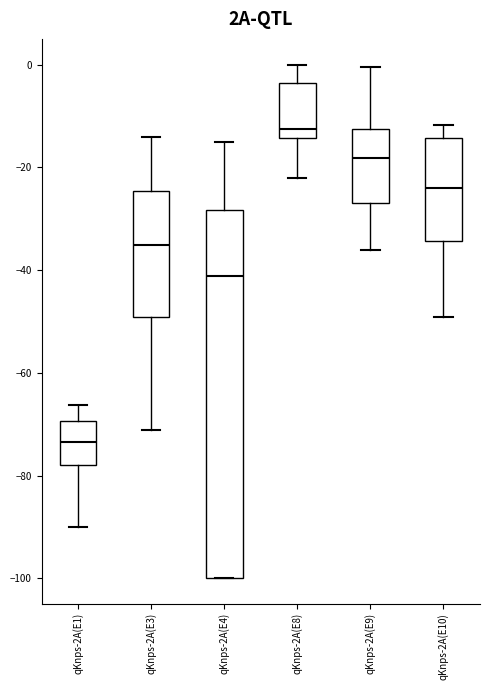

Which box has the lowest median line?

qKnps-2A(E1)